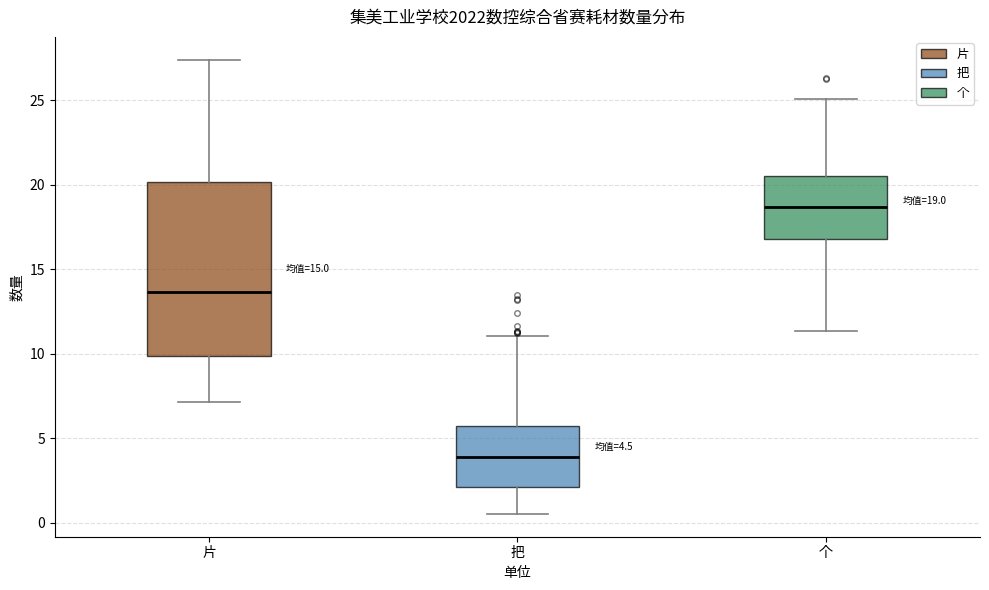

Which box is the tallest, from its lower edge to its upper edge?

片